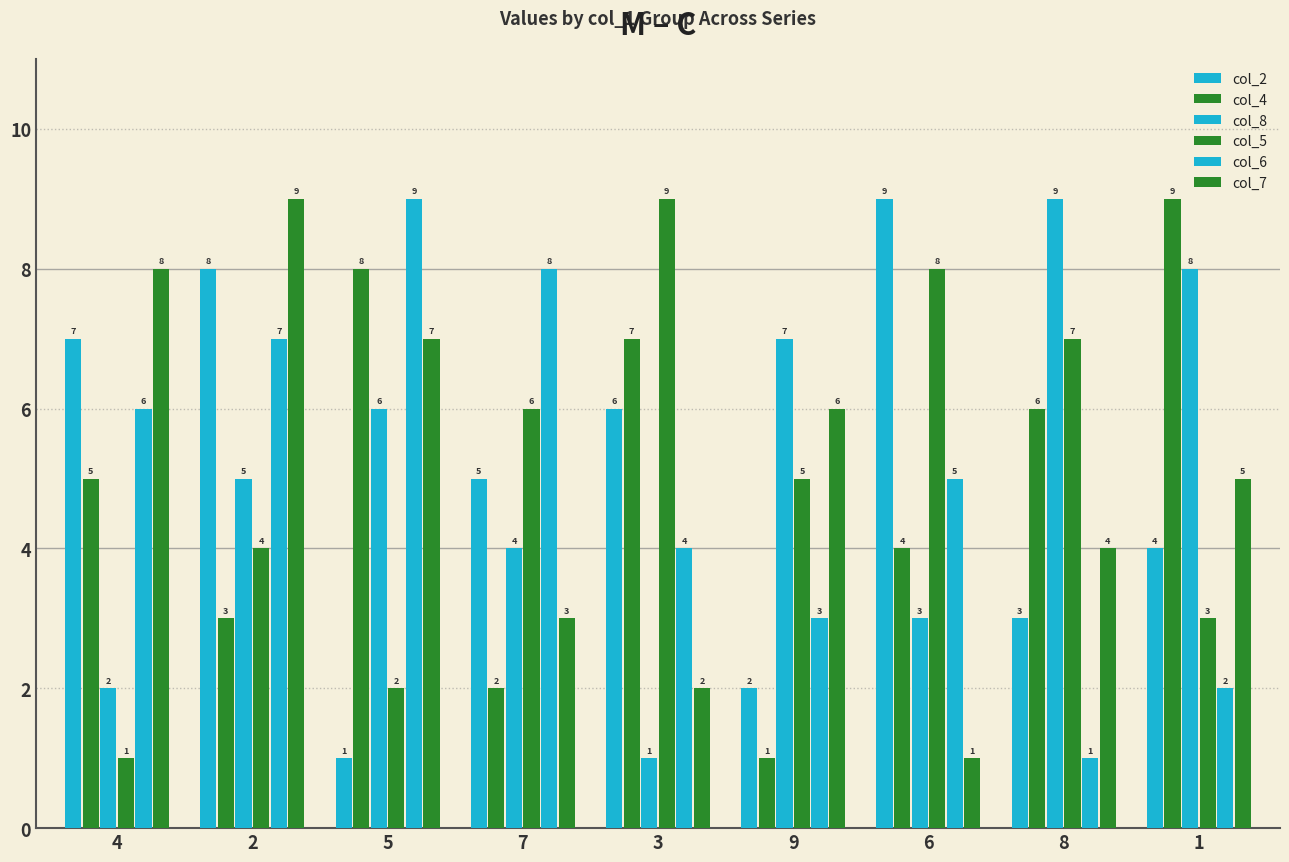

Which category has the lowest value across all series?

5